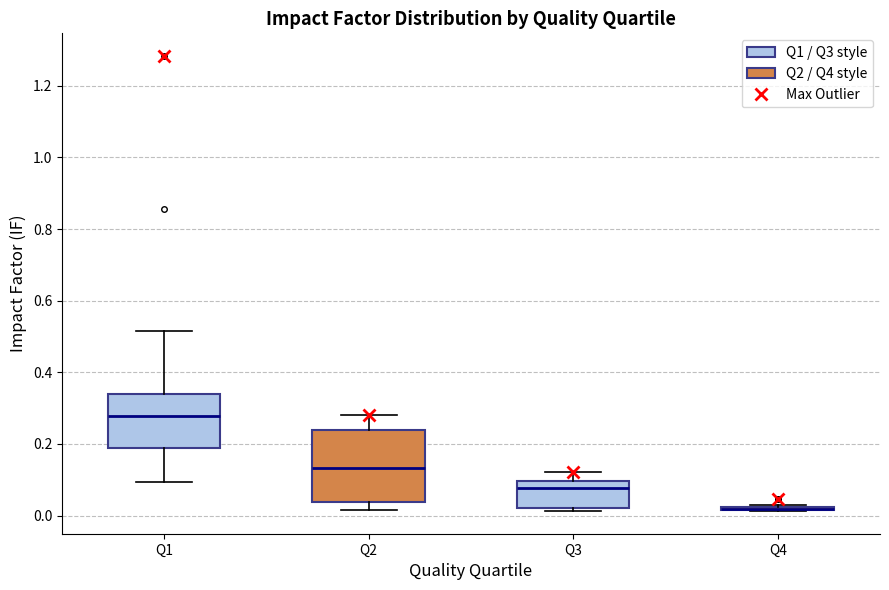

Which box is the tallest, from its lower edge to its upper edge?

Q2